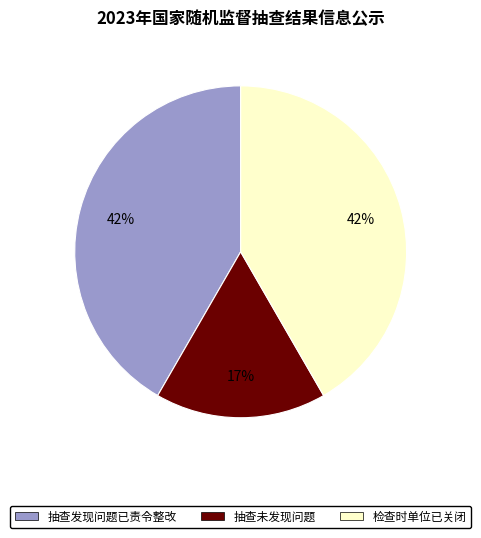

To the nearest percent, what is the average slice percentage?

33%